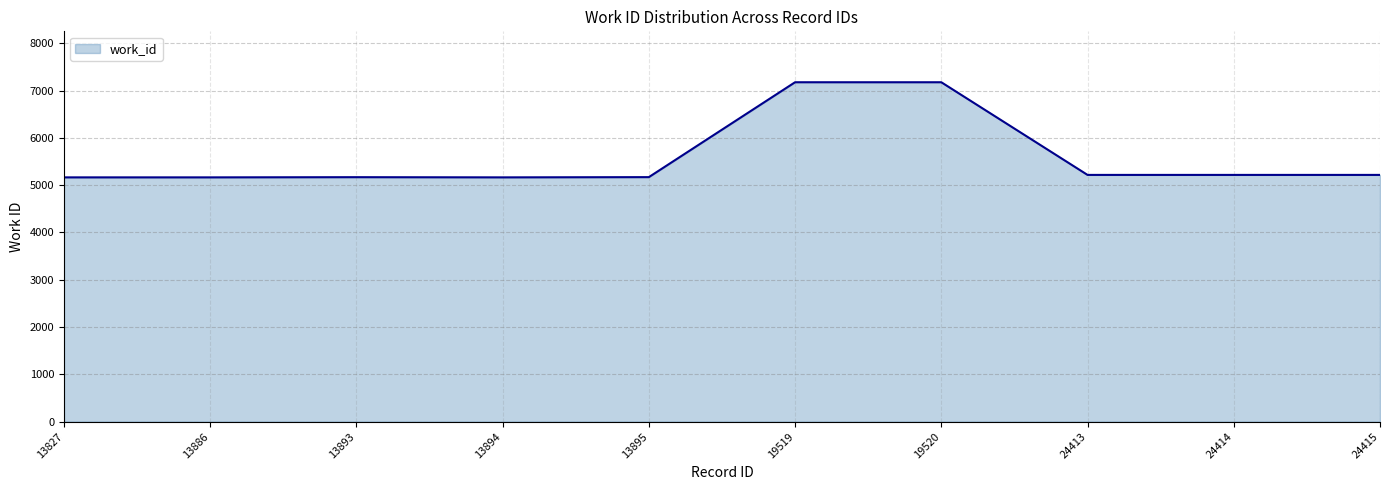

What is the sum of all values?

55827